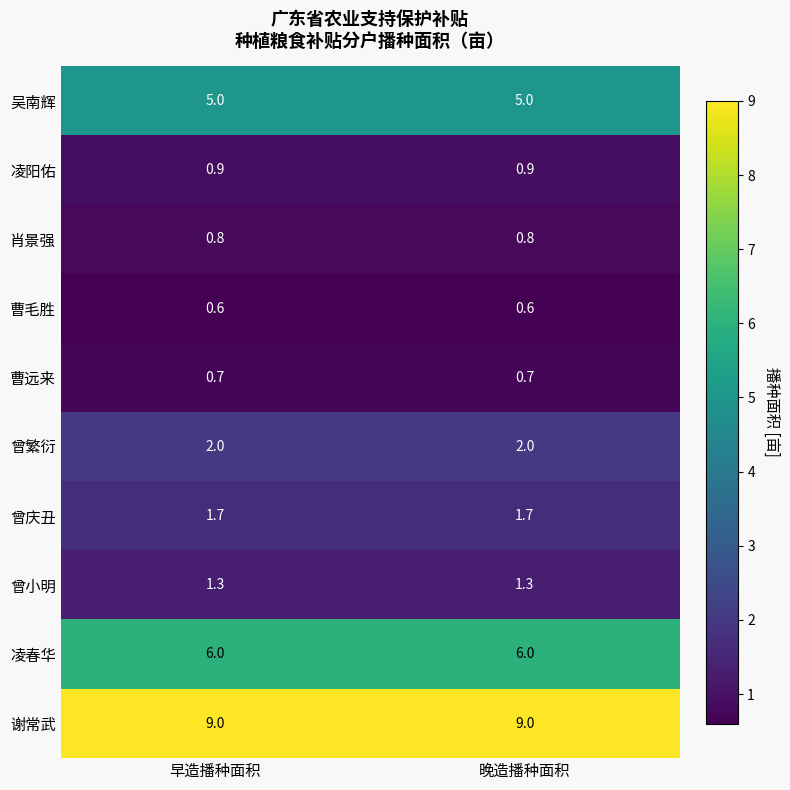

Rank the series at 晚造播种面积 from highest to lowest value.

谢常武, 凌春华, 吴南辉, 曾繁衍, 曾庆丑, 曾小明, 凌阳佑, 肖景强, 曹远来, 曹毛胜